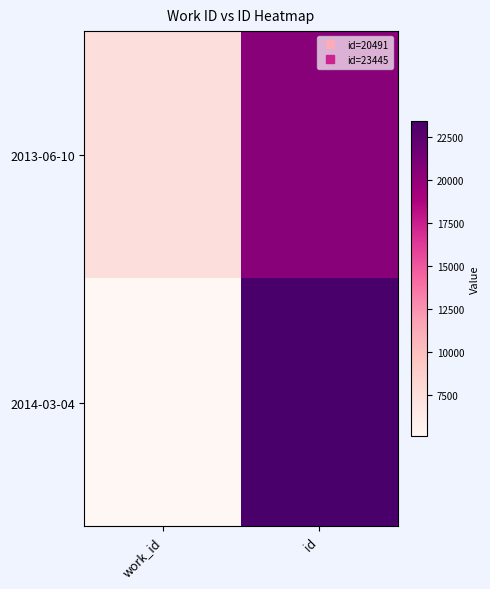

Which has a higher value, work_id or id?

id